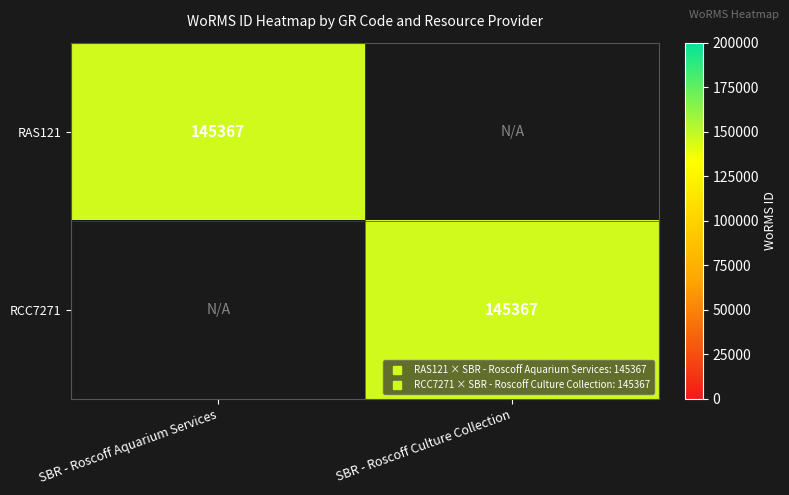

What is the total value across all series at SBR - Roscoff Aquarium Services?

145367